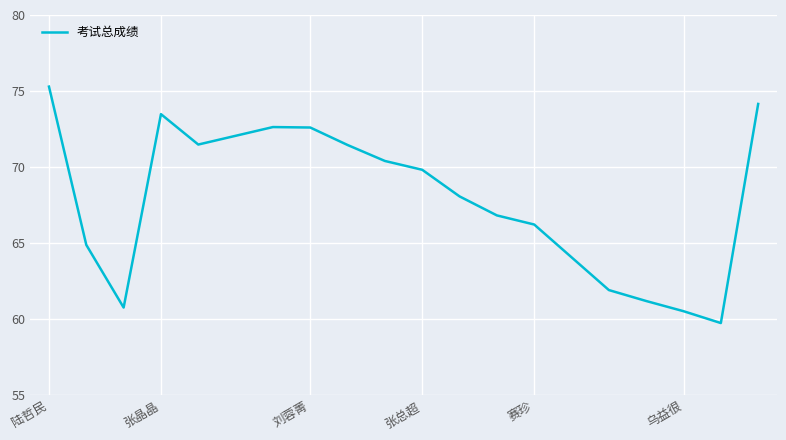

What is the minimum value shown in the chart?

59.7